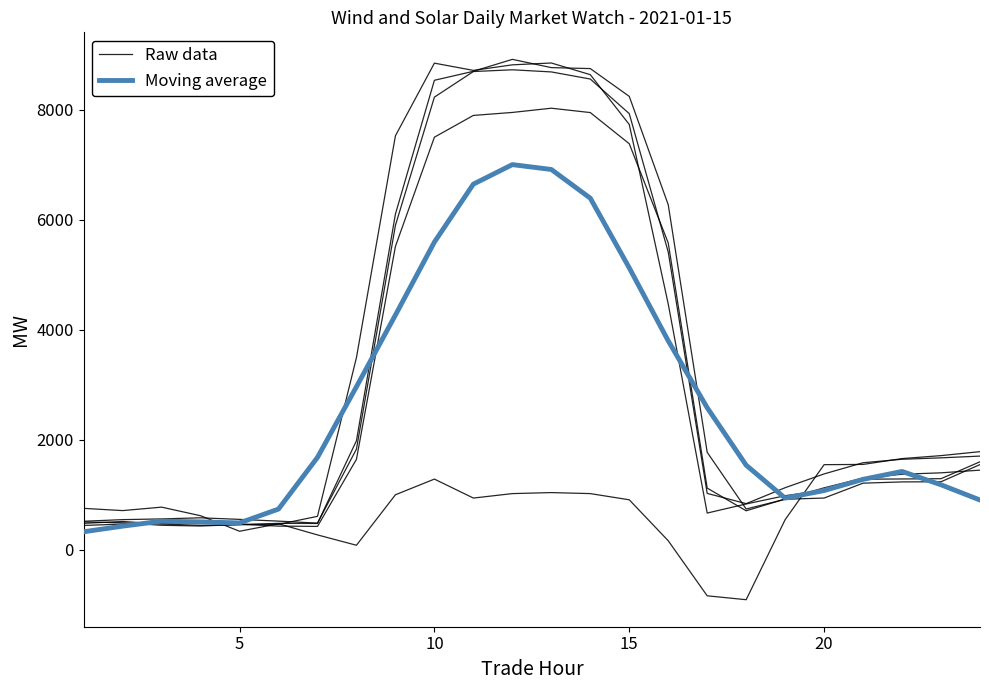

What are all the series names shown in the legend?

Raw data, Moving average